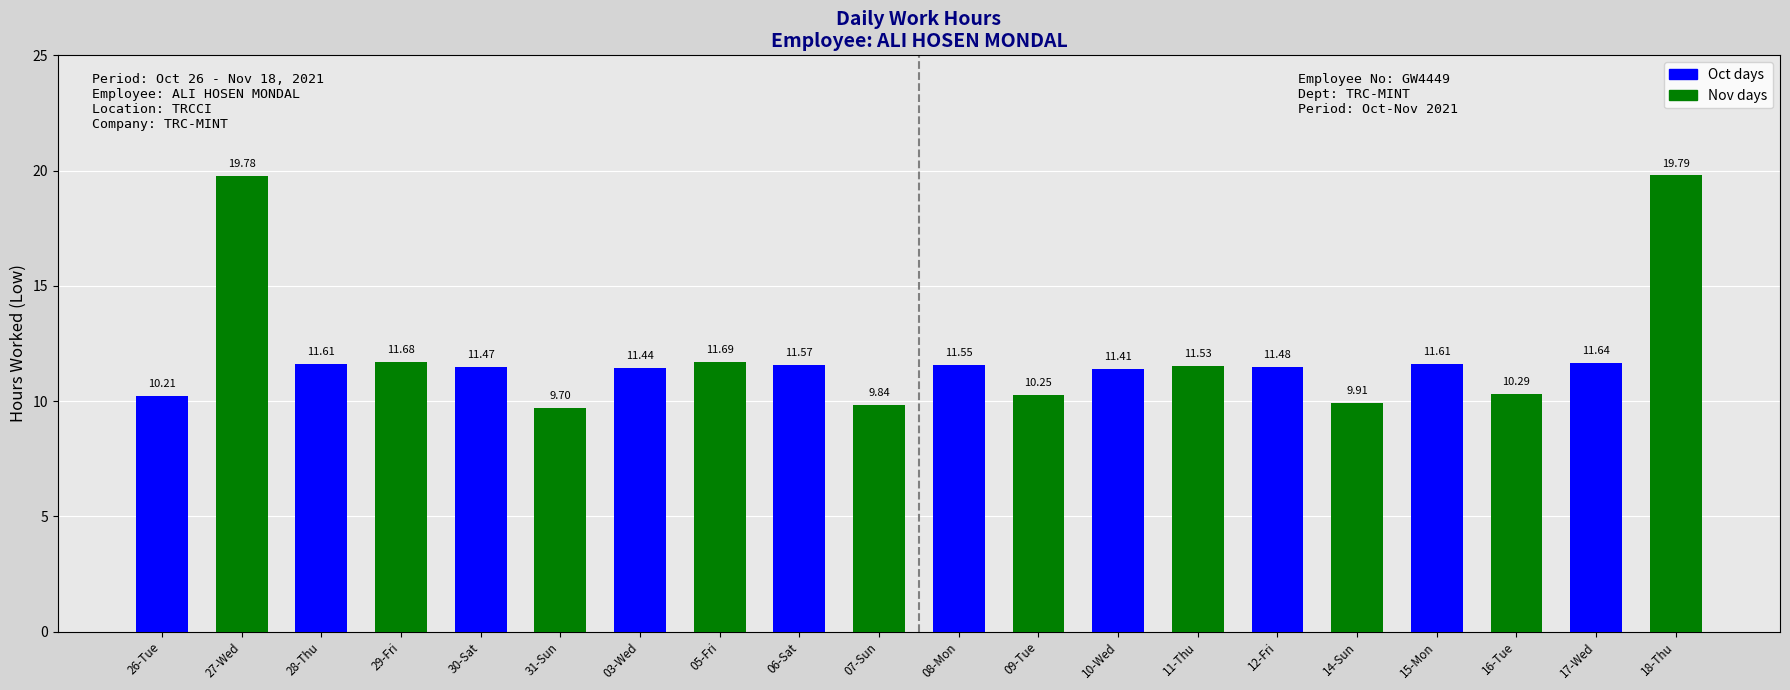

Where does the data first go above 11?

27-Wed